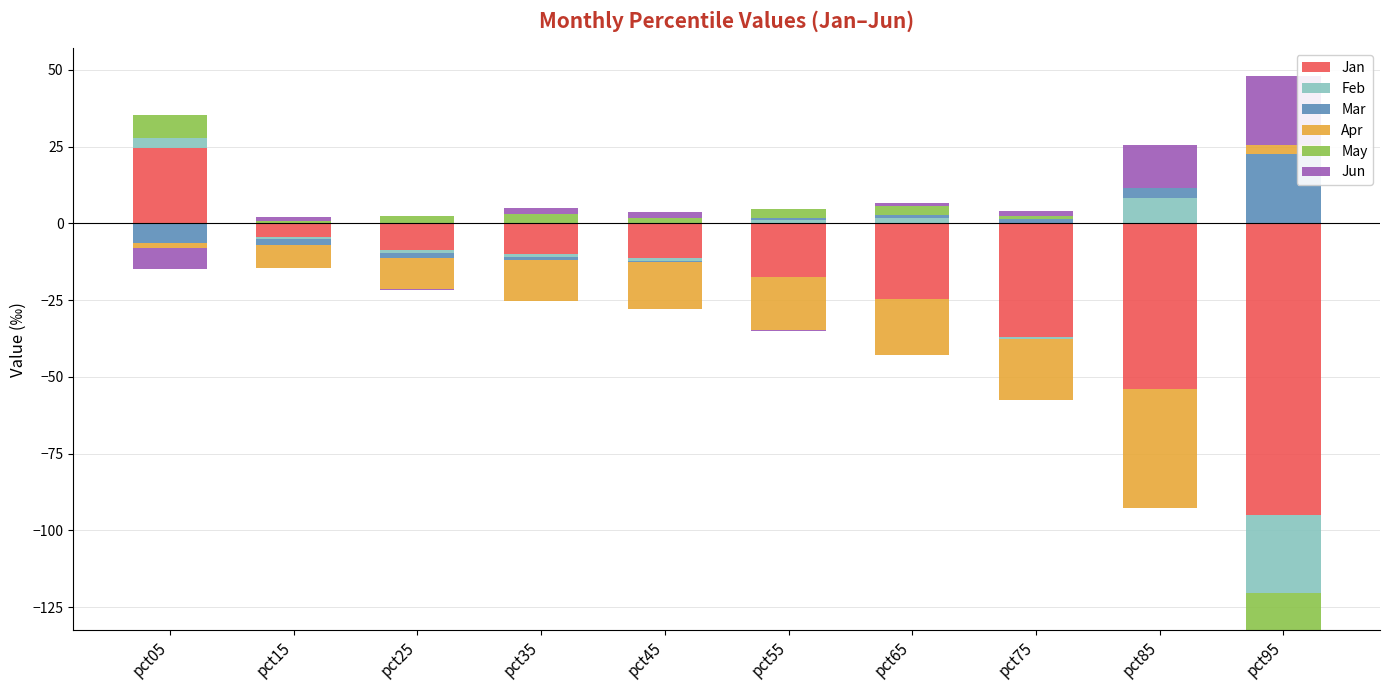

The Jan series shows 15.4 at pct35. True or false?

False